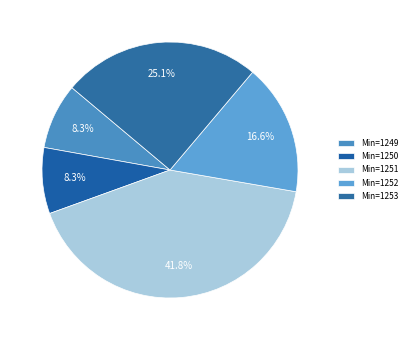

How many slices are in this pie chart?

5